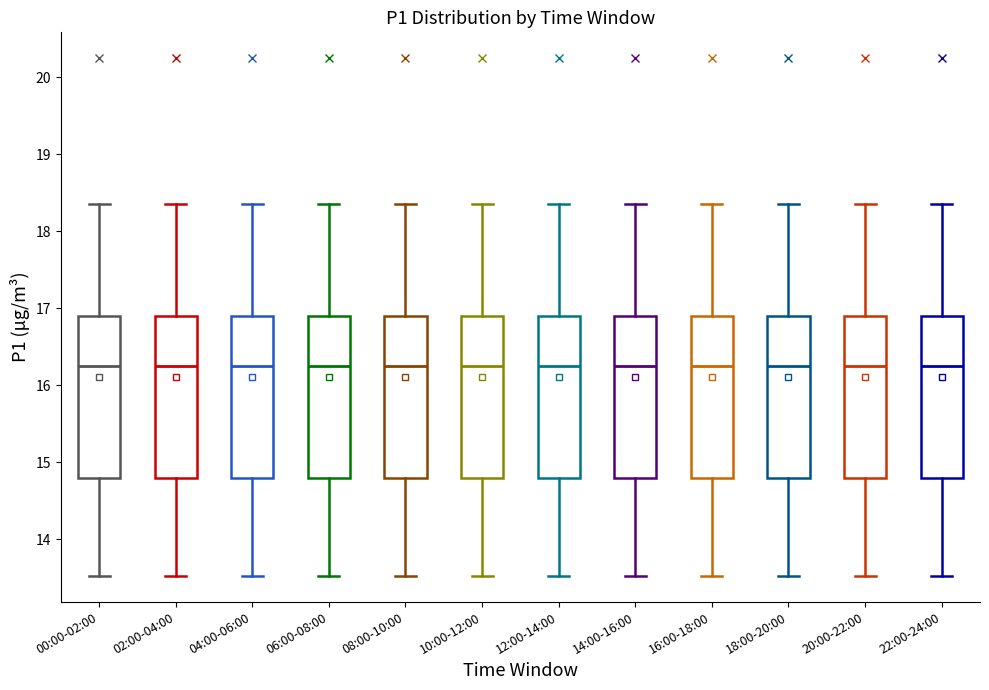

Reading left to right, read every box against the y-axis: the position of its median line, the range the box covers, and the ends of its whiskers. The values are not printed on the chart, so give them approximately, as read against the axis.

00:00-02:00: median 16.3, box 14.8 to 16.9, whiskers 13.5 to 18.4
02:00-04:00: median 16.3, box 14.8 to 16.9, whiskers 13.5 to 18.4
04:00-06:00: median 16.3, box 14.8 to 16.9, whiskers 13.5 to 18.4
06:00-08:00: median 16.3, box 14.8 to 16.9, whiskers 13.5 to 18.4
08:00-10:00: median 16.3, box 14.8 to 16.9, whiskers 13.5 to 18.4
10:00-12:00: median 16.3, box 14.8 to 16.9, whiskers 13.5 to 18.4
12:00-14:00: median 16.3, box 14.8 to 16.9, whiskers 13.5 to 18.4
14:00-16:00: median 16.3, box 14.8 to 16.9, whiskers 13.5 to 18.4
16:00-18:00: median 16.3, box 14.8 to 16.9, whiskers 13.5 to 18.4
18:00-20:00: median 16.3, box 14.8 to 16.9, whiskers 13.5 to 18.4
20:00-22:00: median 16.3, box 14.8 to 16.9, whiskers 13.5 to 18.4
22:00-24:00: median 16.3, box 14.8 to 16.9, whiskers 13.5 to 18.4